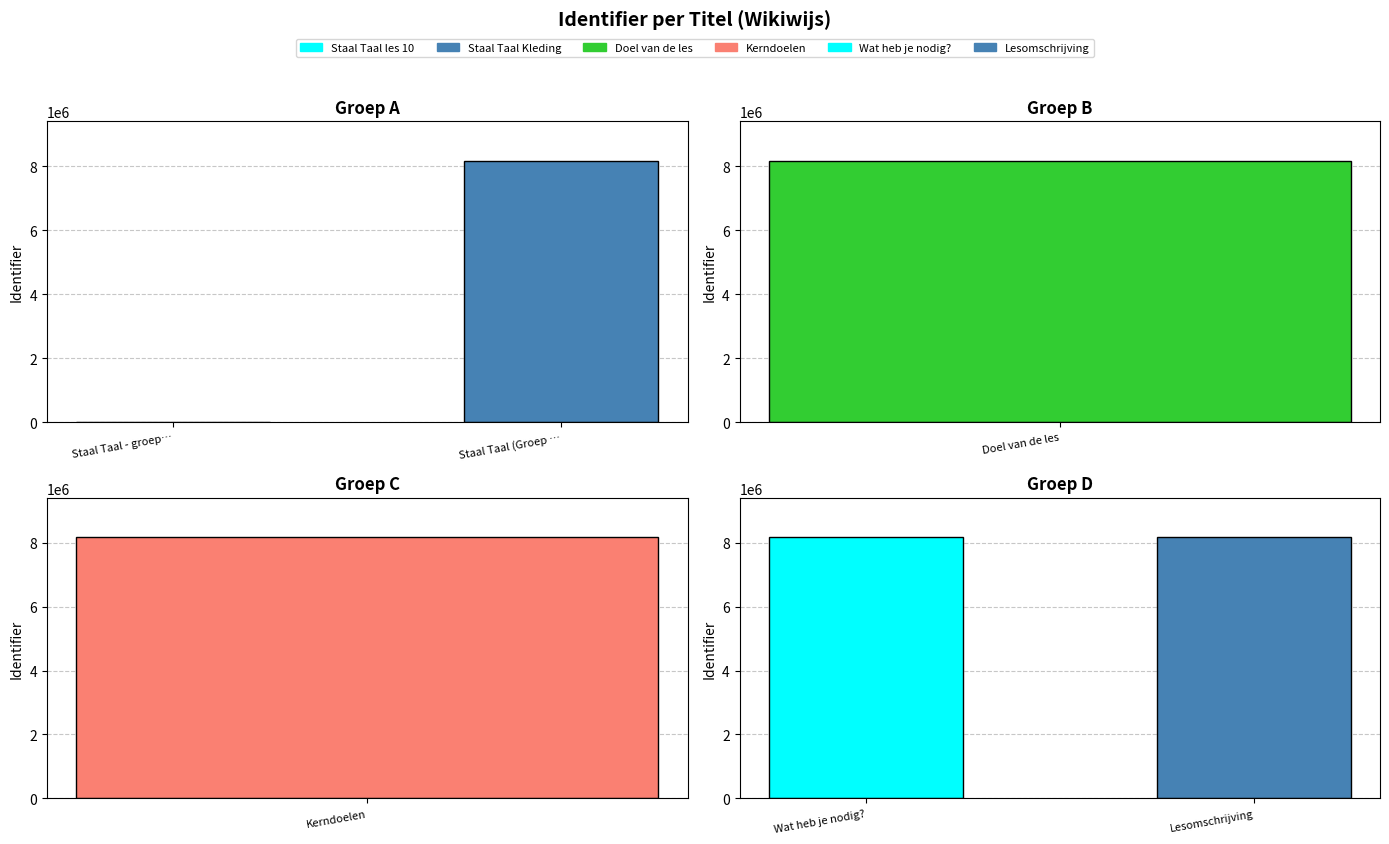

What is the label of the 6th bar from the right?

Staal Taal - groep 4 - Kleding - les 10